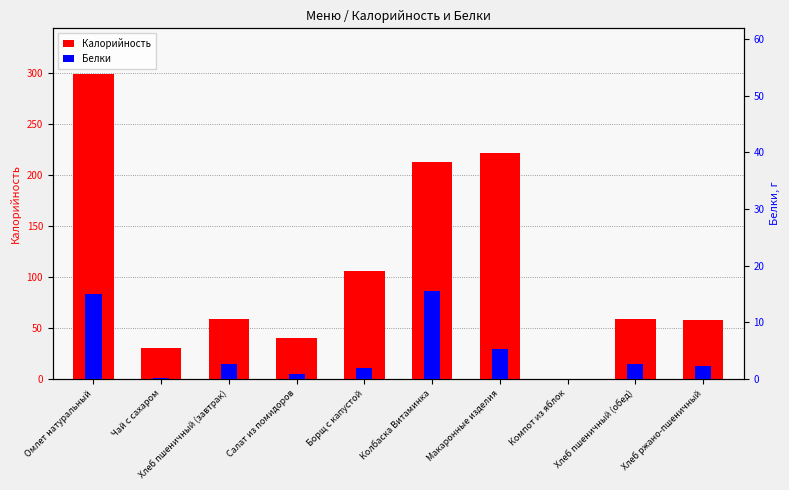

Is the value of Калорийность at Колбаска Витаминка greater than the value of Белки at Компот из яблок?

Yes